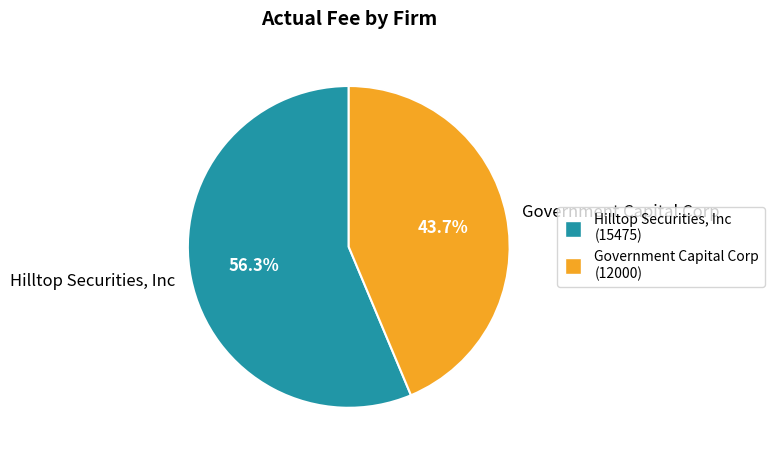

To the nearest percent, what portion does Hilltop Securities, Inc represent?

56%